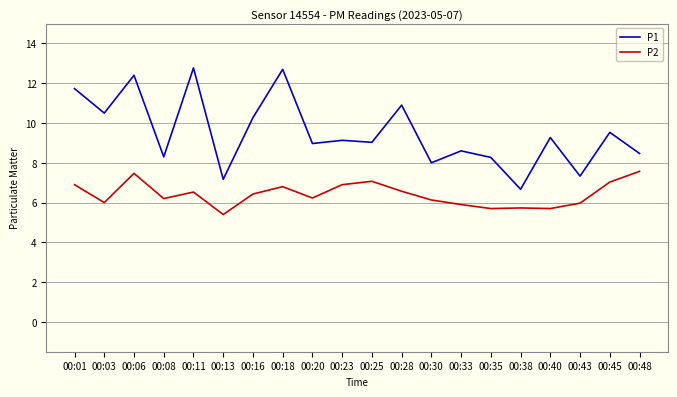

What is the highest value of the P1 series?

12.8